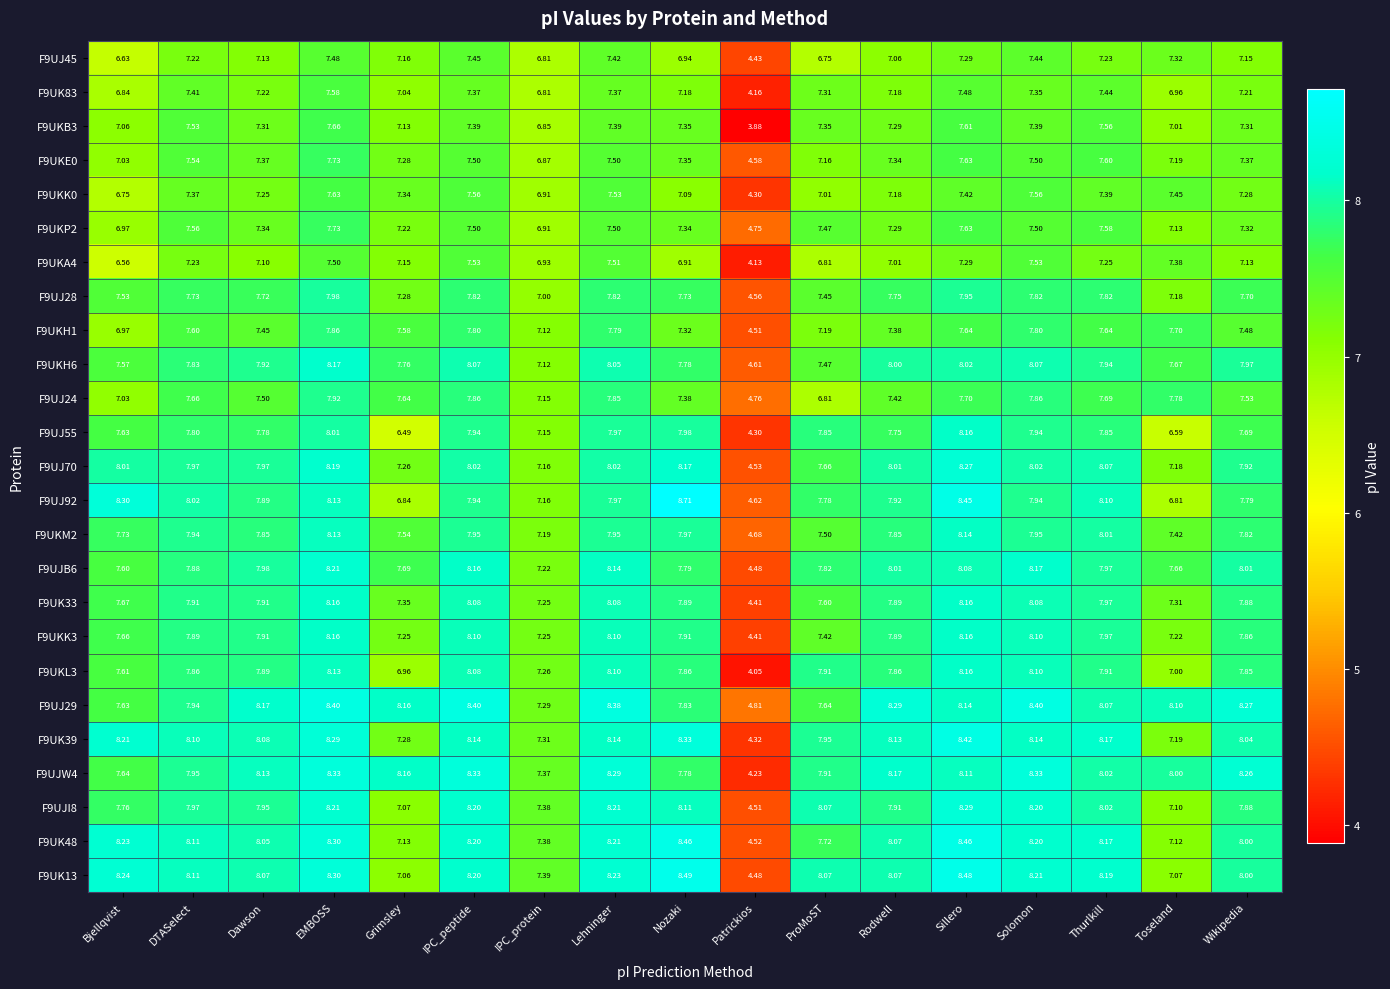

At which category is the sum across all series the highest?

EMBOSS